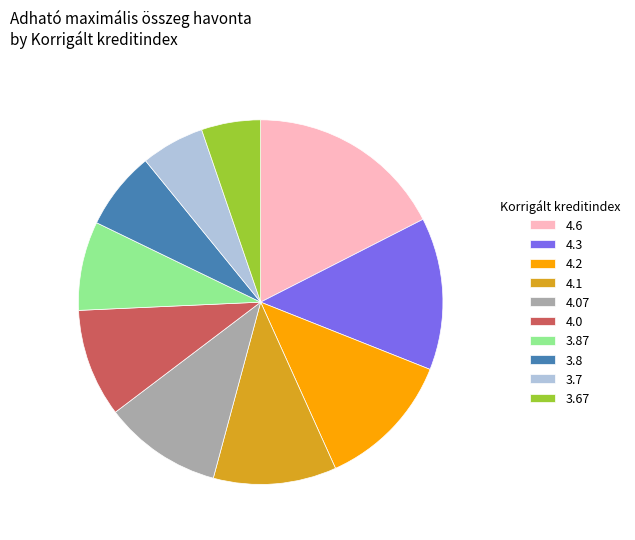

Is there any slice that represents more than half of the pie?

No